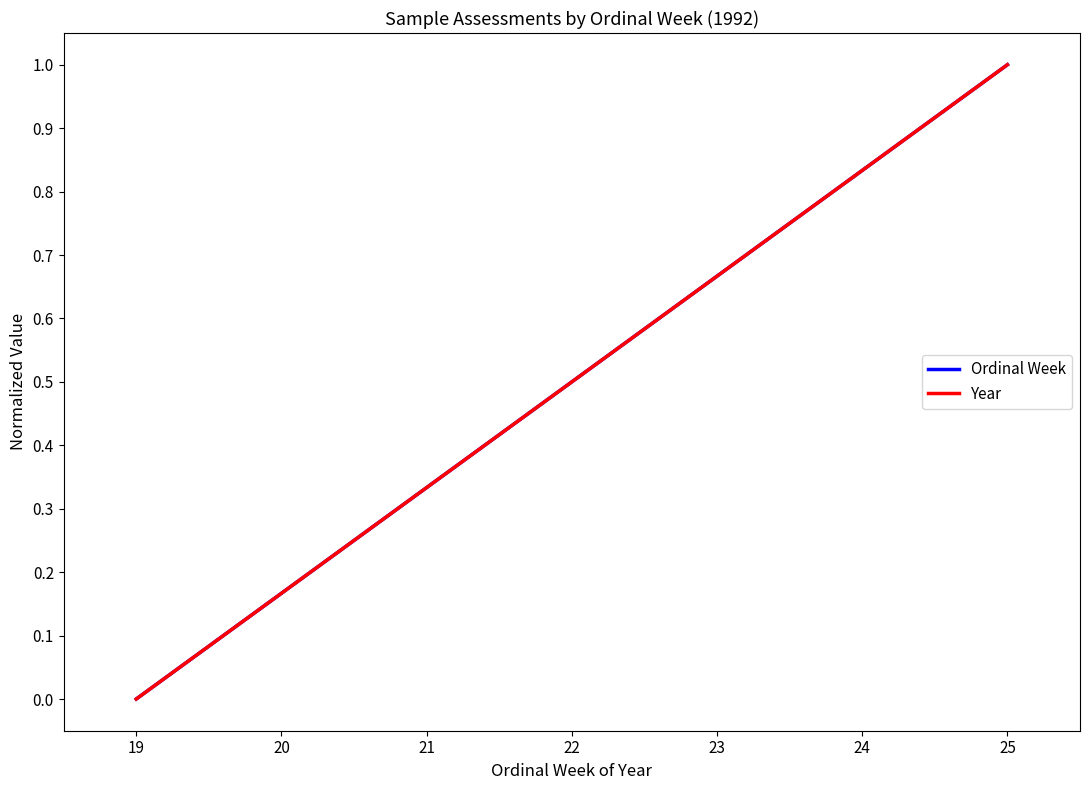

Which has a higher value, 20 or 22?

22